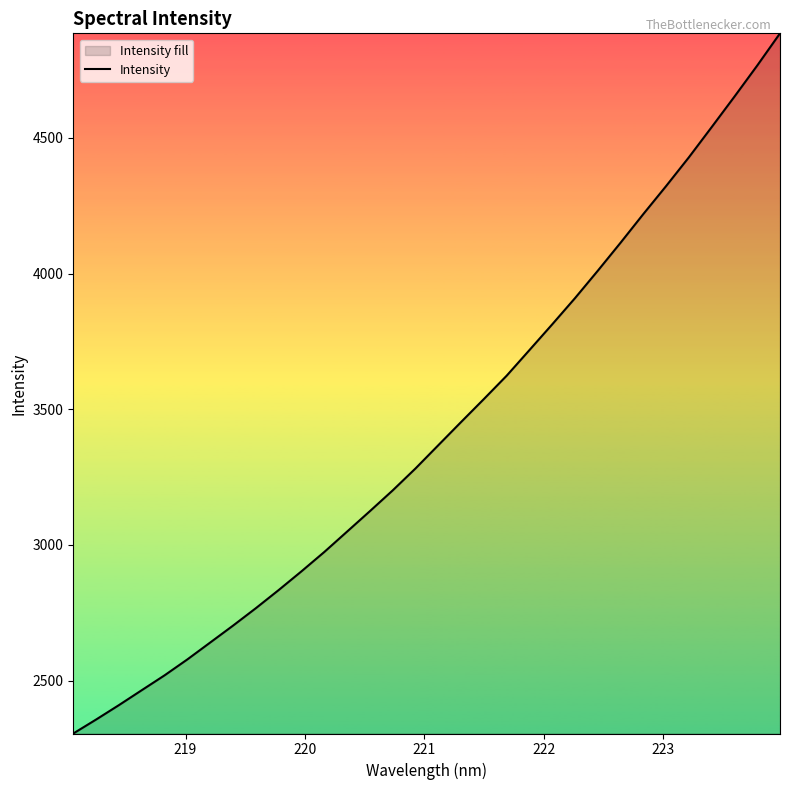

What is the greatest value displayed?

4885.0